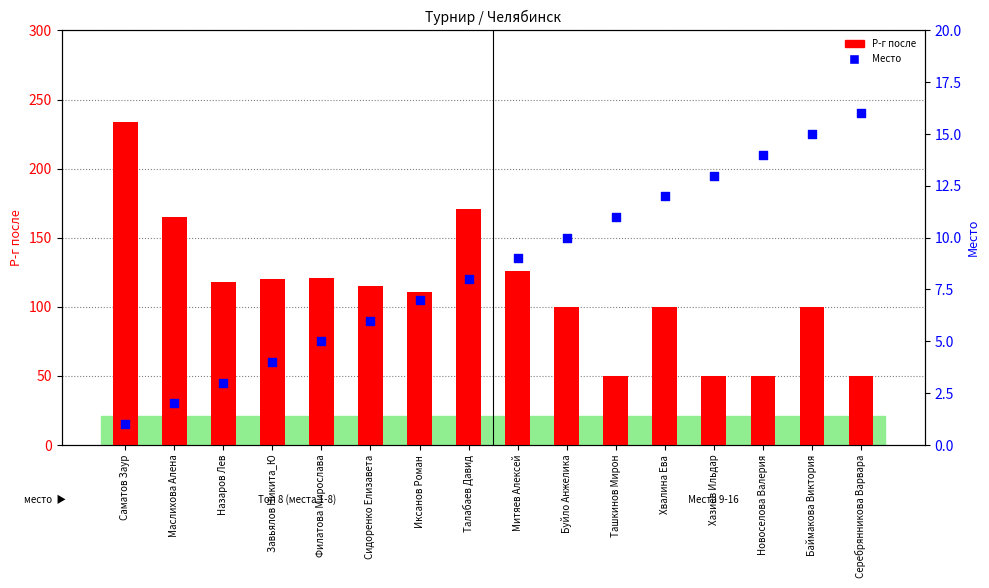

Which series contains the highest Y value?

Р-г после